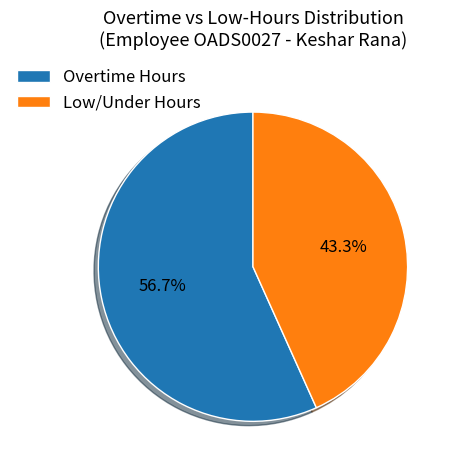

What is the smallest slice in the pie chart?

Low/Under Hours